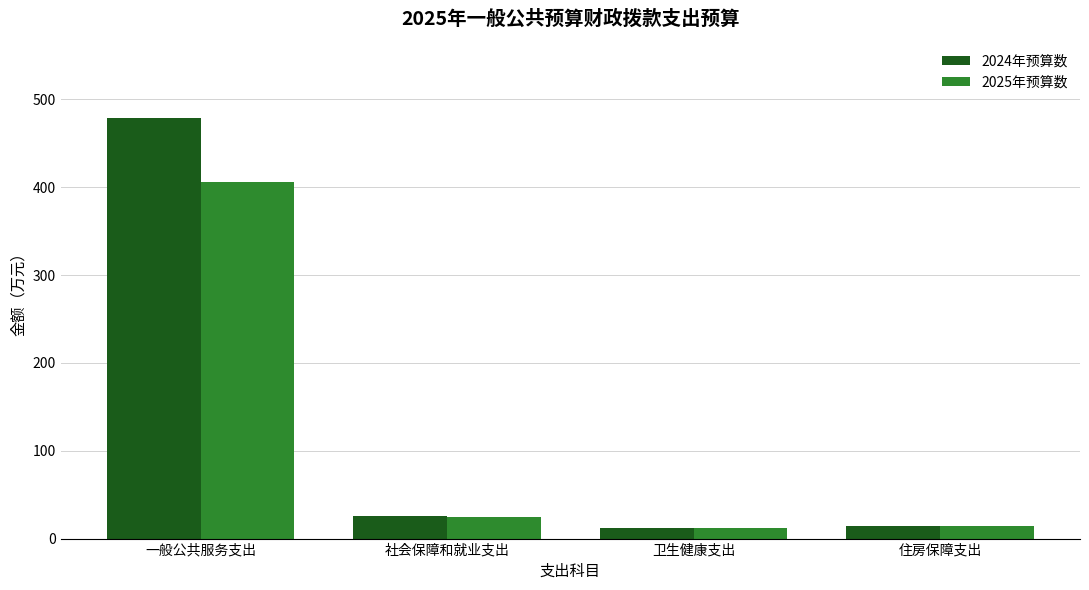

At which label is 2024年预算数 closest to 245?

社会保障和就业支出